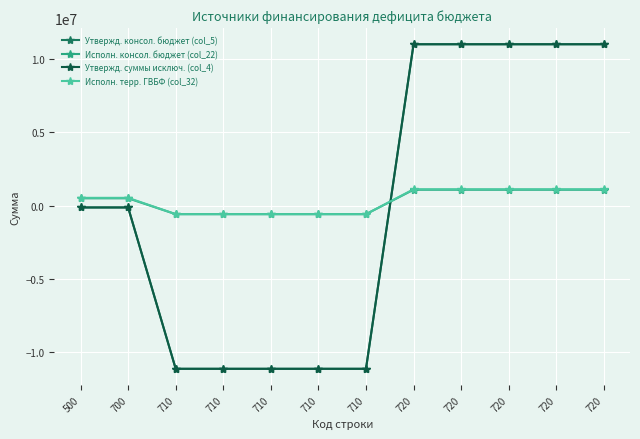

Does the chart display data point markers on the line(s)?

Yes